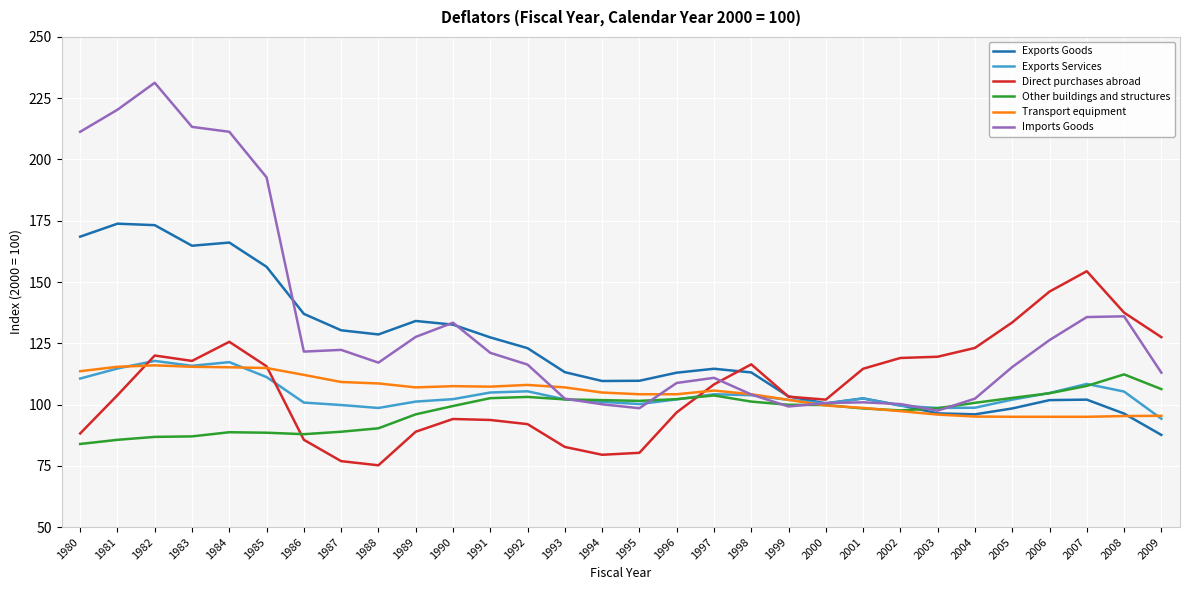

In Exports Services, how many points are higher than both neighbors (excluding endpoints)?

6